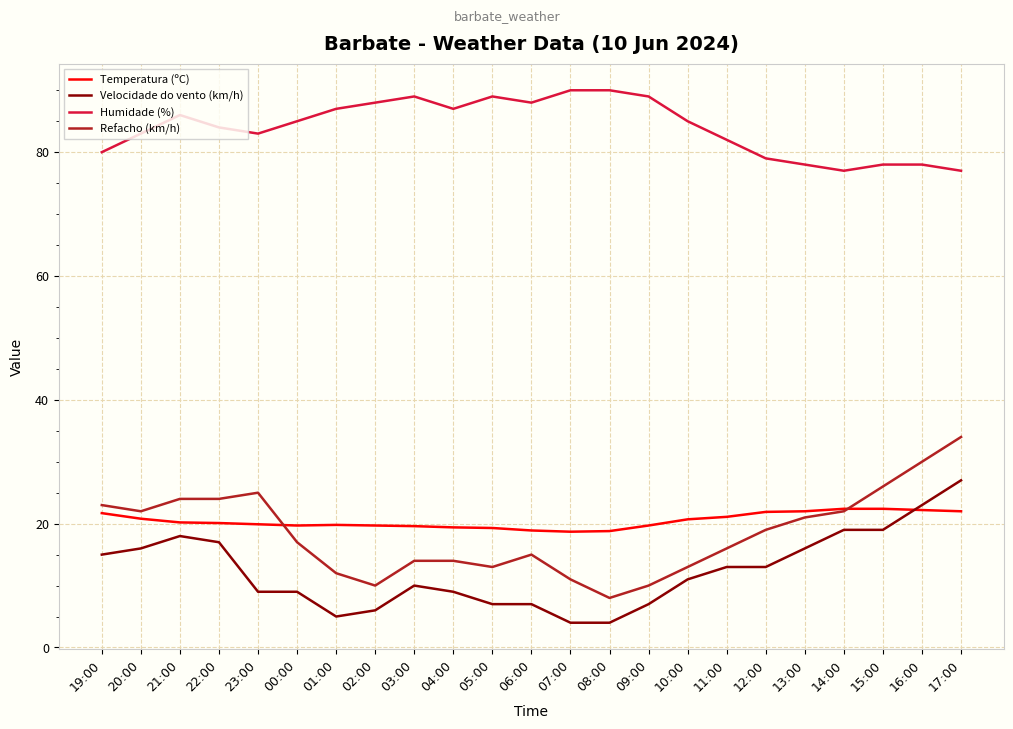

What is the minimum value shown in the chart?

4.0